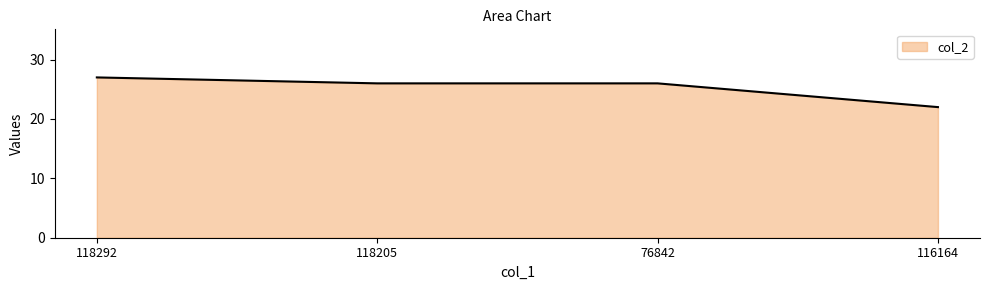

Which has a higher value, 76842 or 116164?

76842